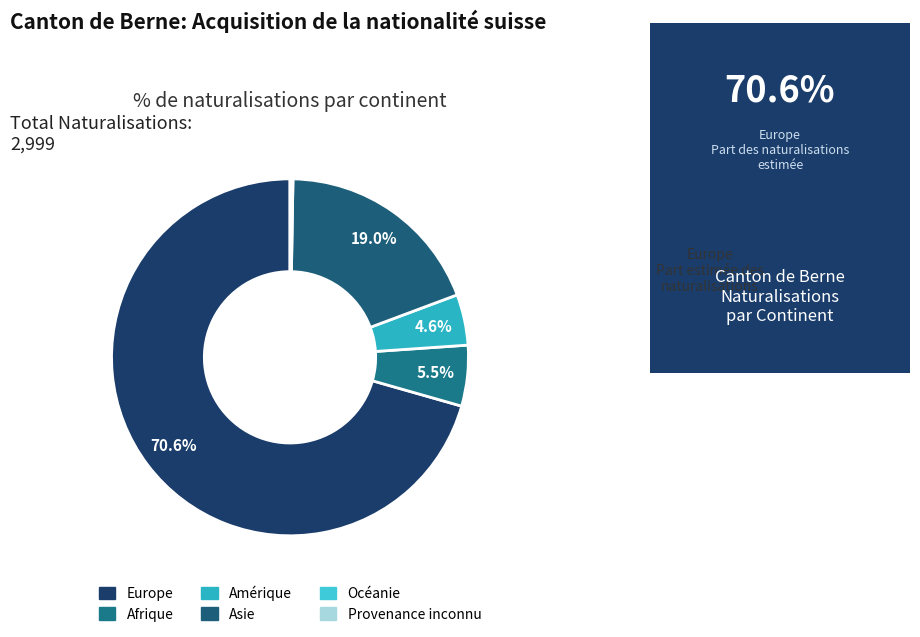

Which category accounts for the majority?

Europe